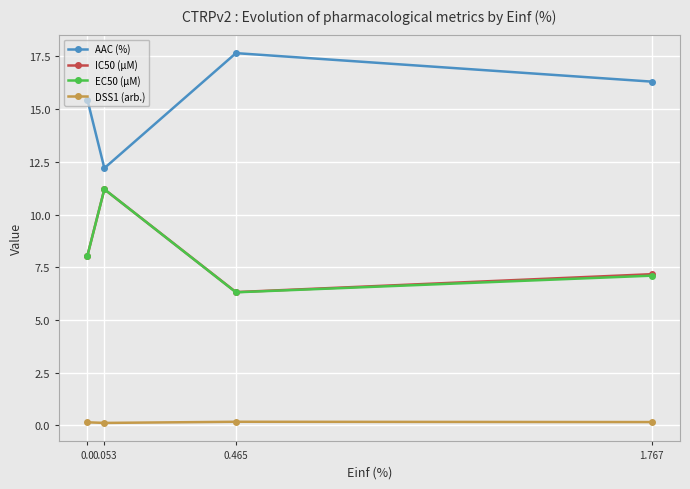

What is the minimum value for EC50 (µM)?

6.3